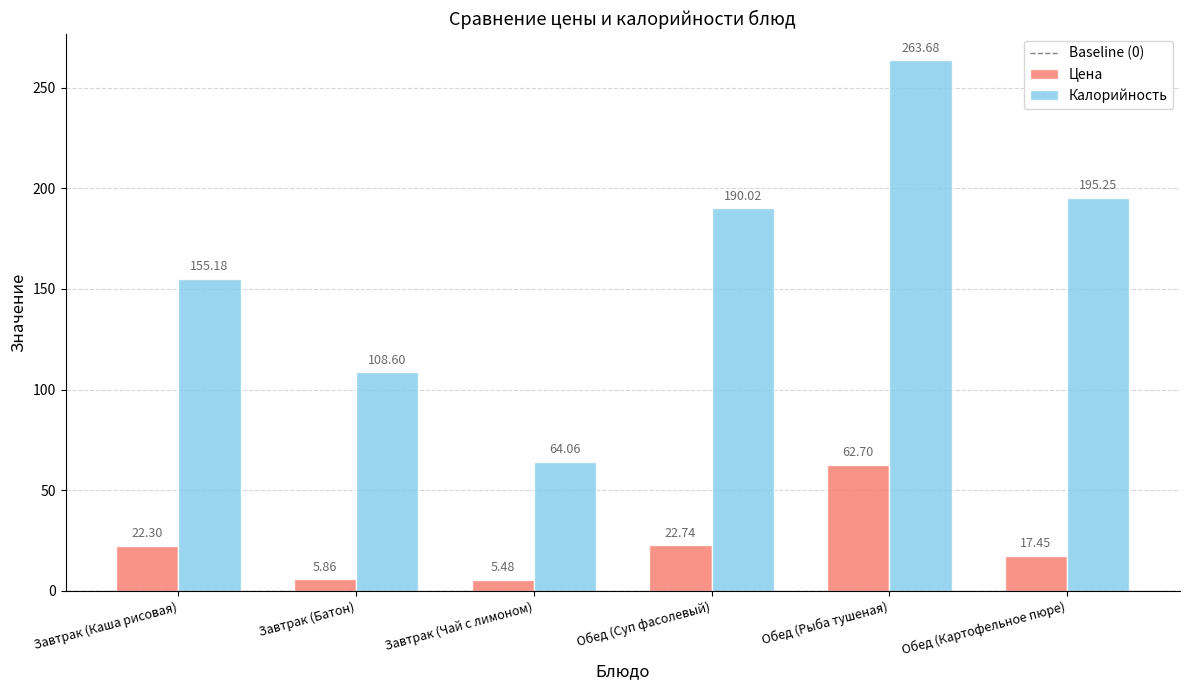

What is the spread (max minus min) of values at Обед (Суп фасолевый)?

167.3